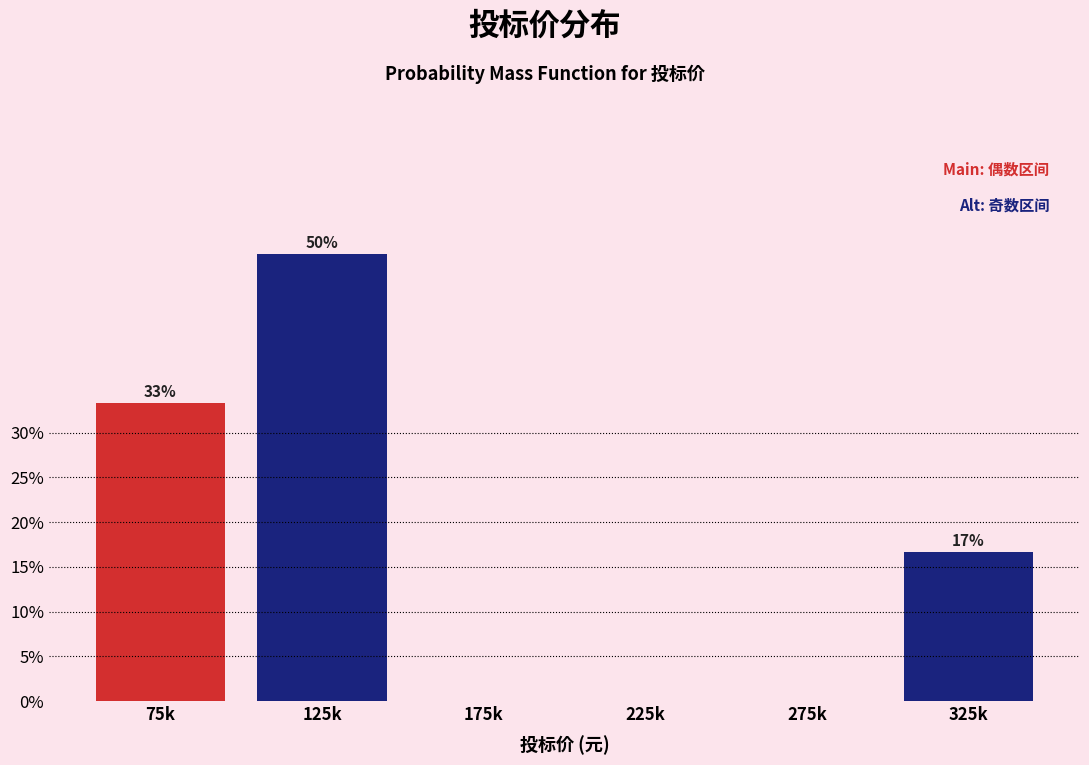

Are the bars horizontal?

No